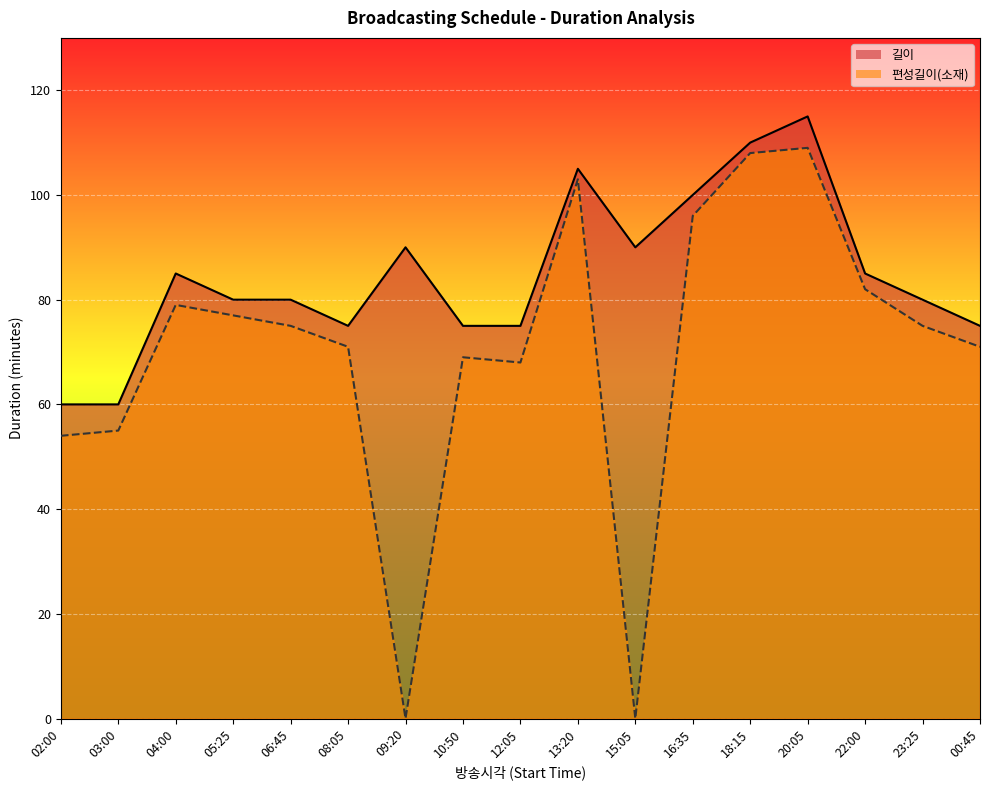

What is the sum of the 편성길이(소재) values at 20:05 and 09:20?

109